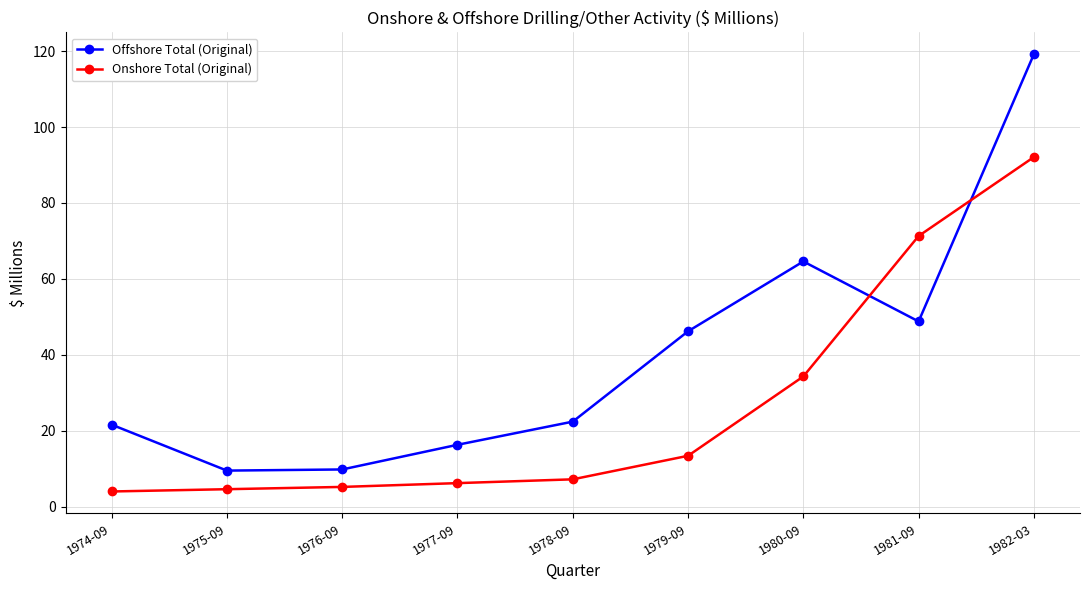

What is the label of the 2nd point from the right?

1981-09